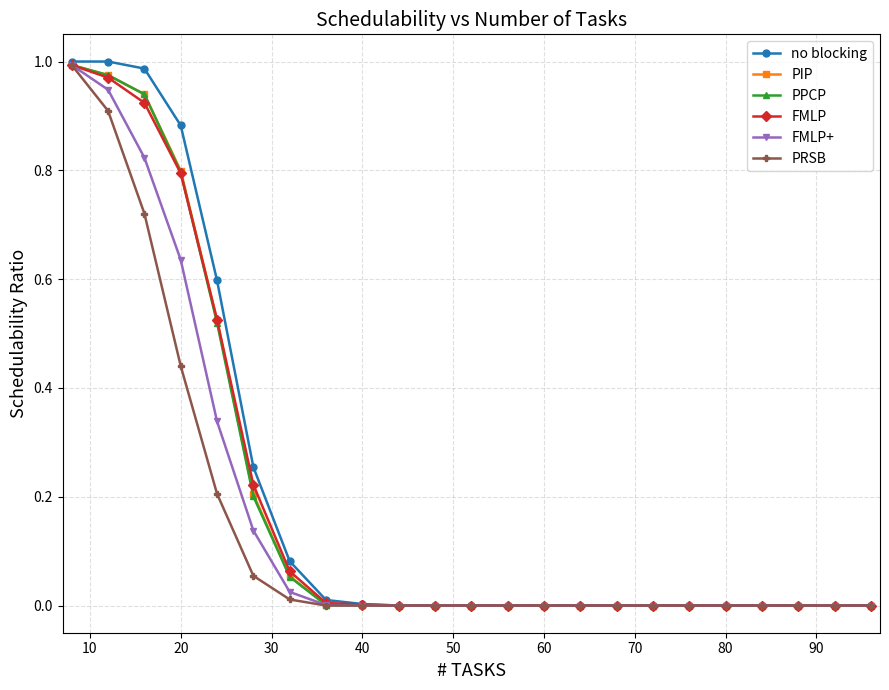

Which series has the widest spread of values?

no blocking